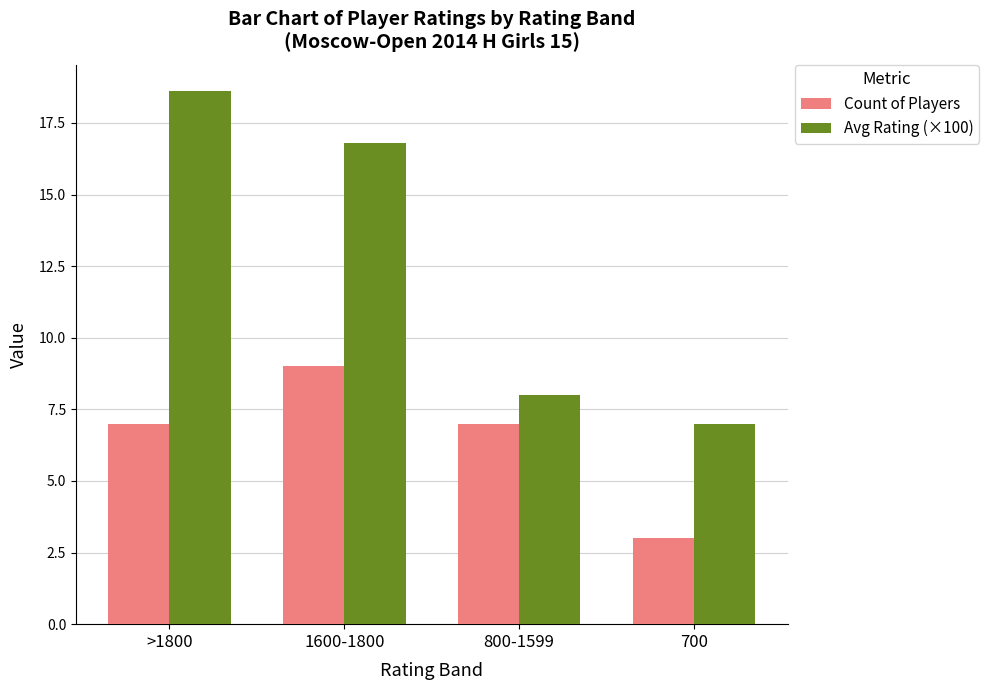

Reading left to right, extract all data points from this chart.

Count of Players: 7.0	9.0	7.0	3.0
Avg Rating (×100): 18.6	16.8	8.0	7.0